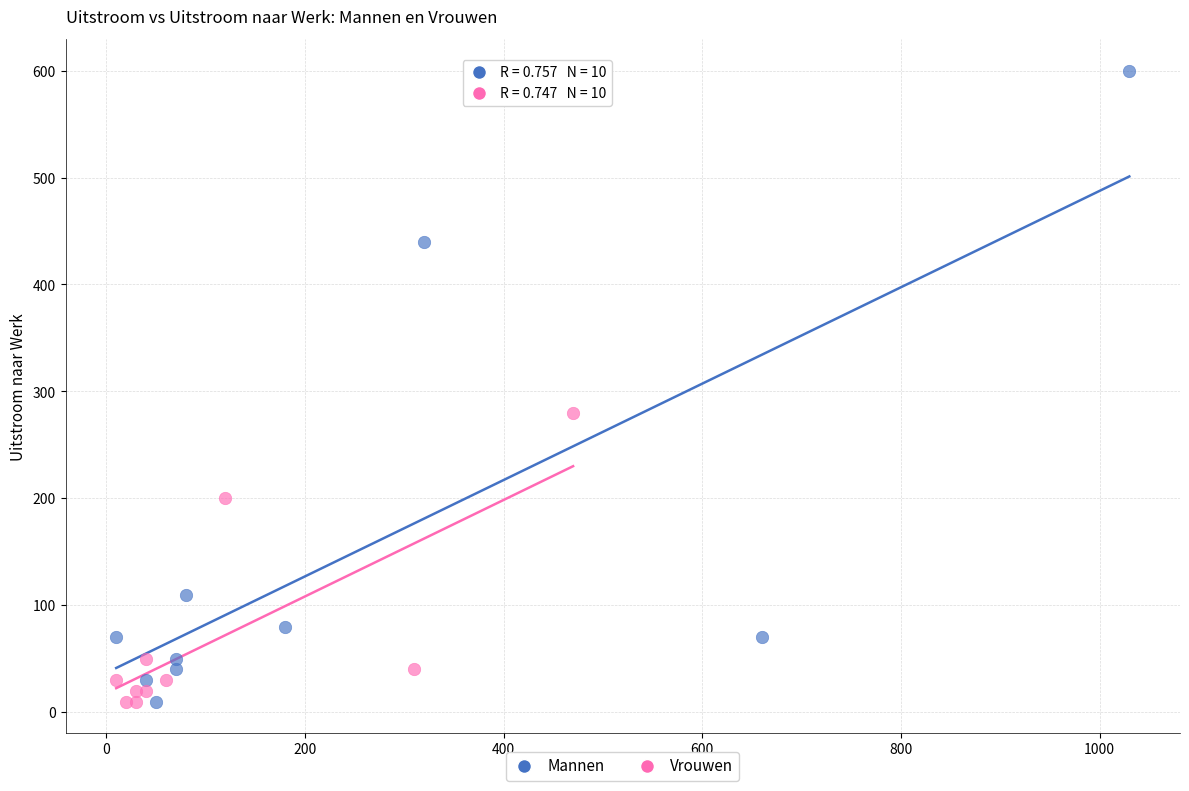

What are all the series names shown in the legend?

Mannen, Vrouwen